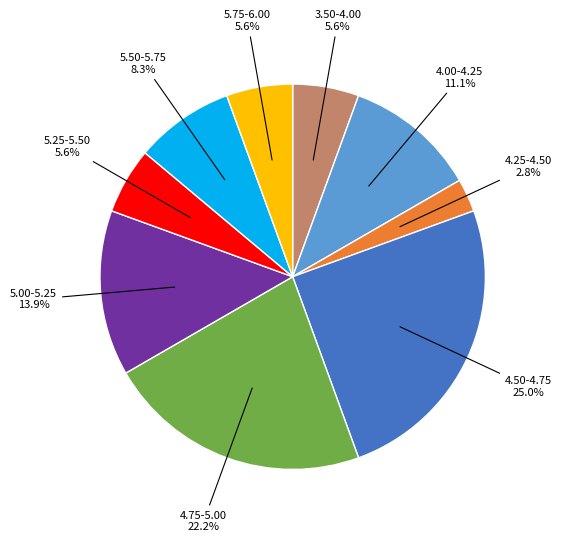

How much of the chart is everything except 4.25-4.50?

97.2%